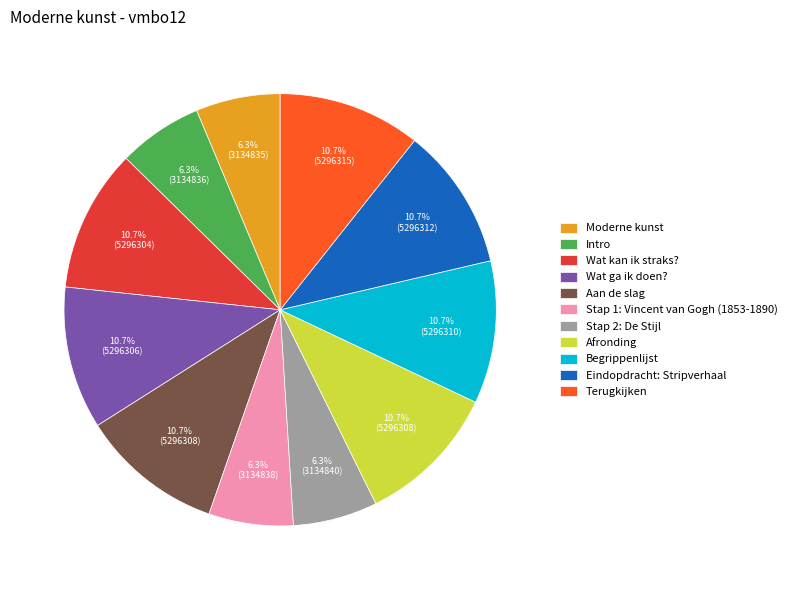

Is the sum of Afronding and Wat ga ik doen? greater than half?

No